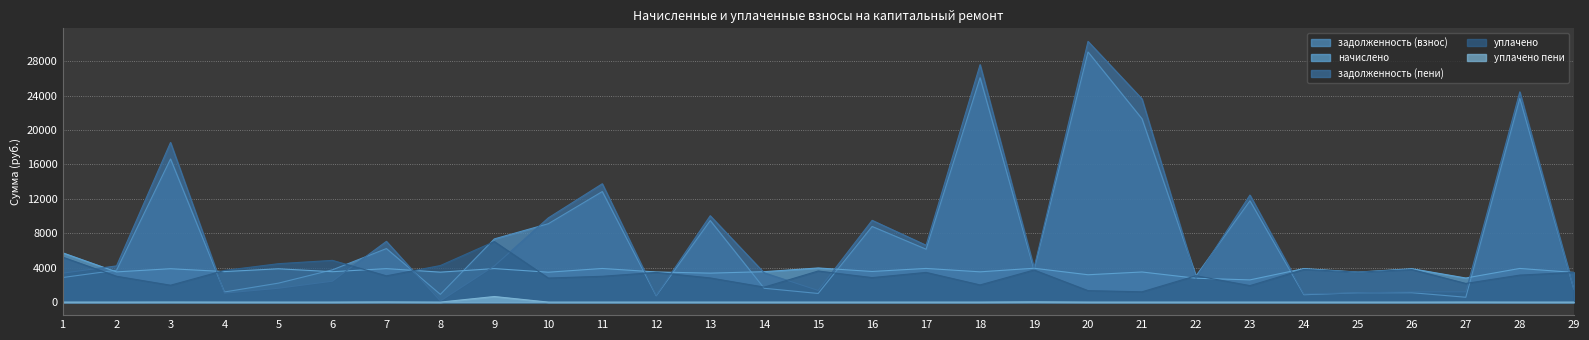

At which category does начислено reach its first local valley?

2